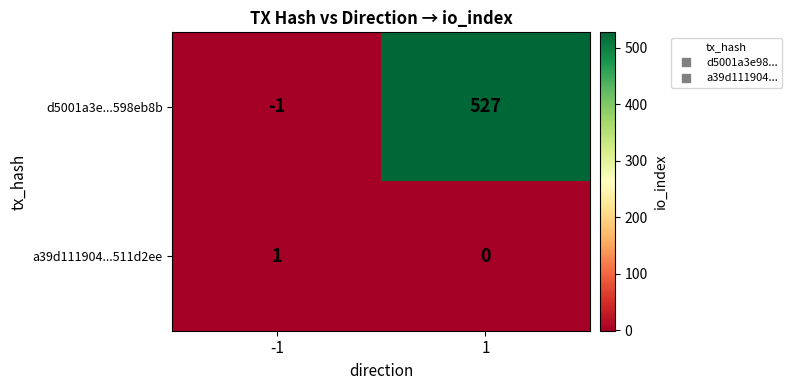

At which category does the chart reach its minimum across all series?

-1